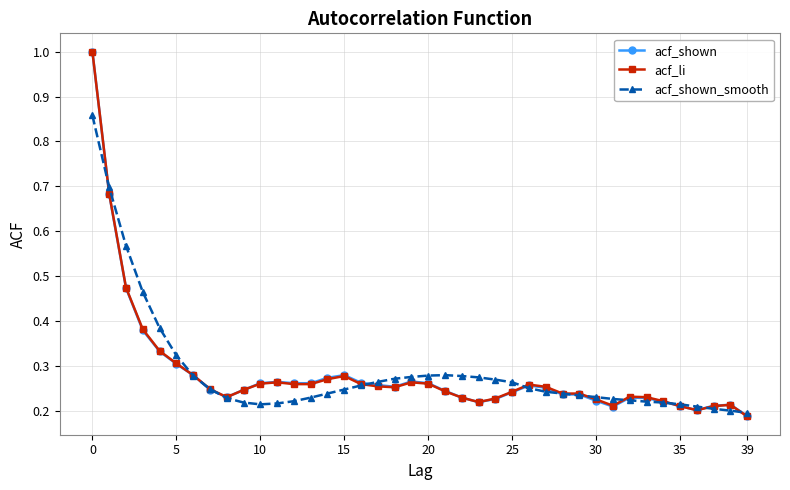

What is the maximum value shown in the chart?

1.0